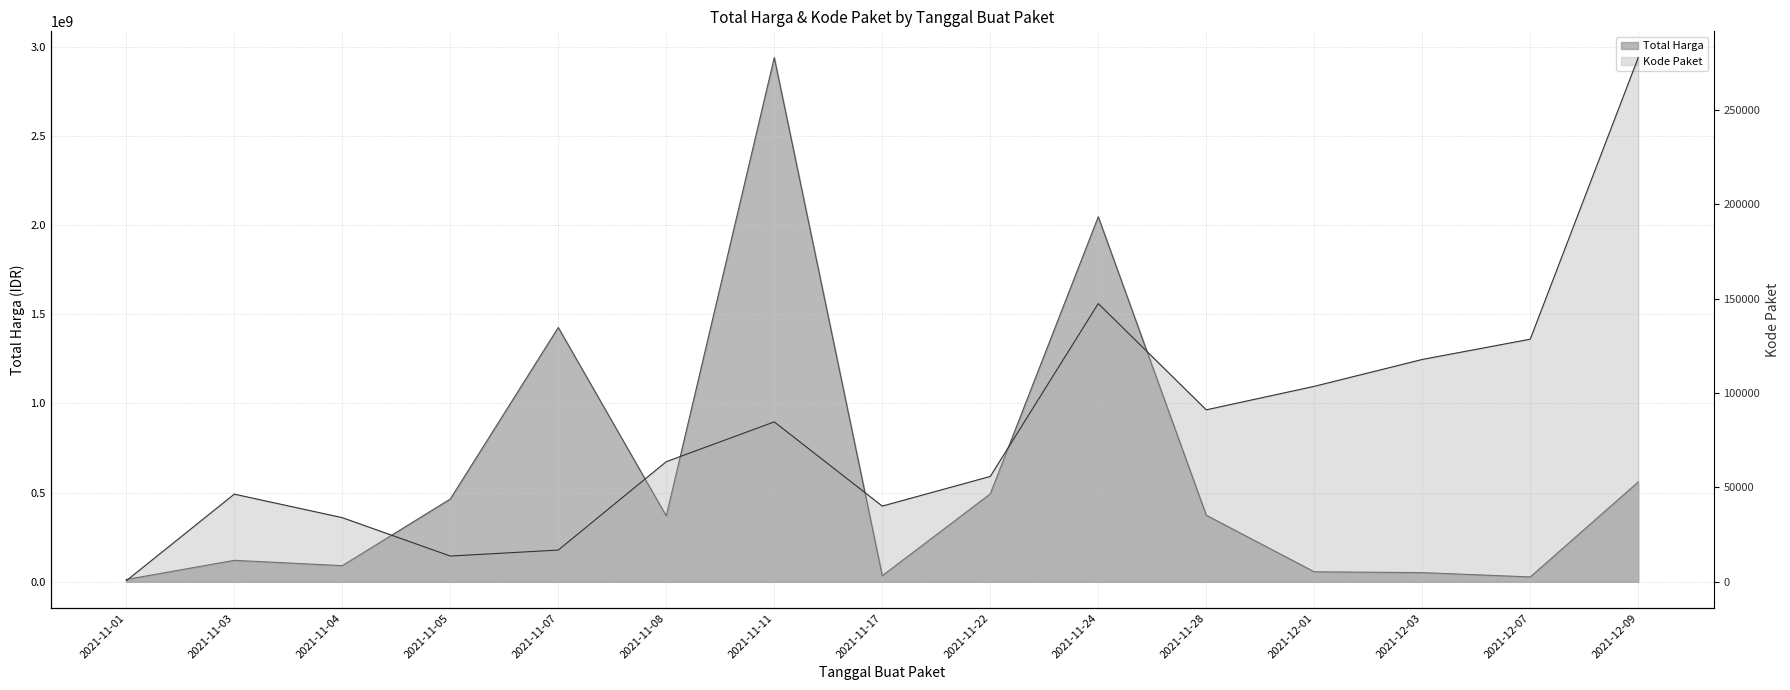

The value of Kode Paket at 2021-11-24 is 147396. True or false?

True